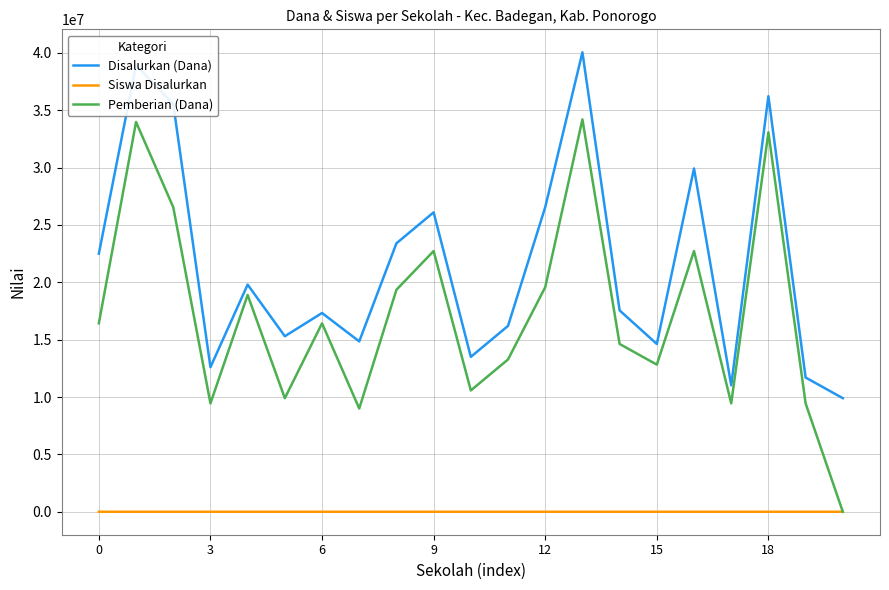

Rank the series by their average value, from highest to lowest.

Disalurkan (Dana), Pemberian (Dana), Siswa Disalurkan